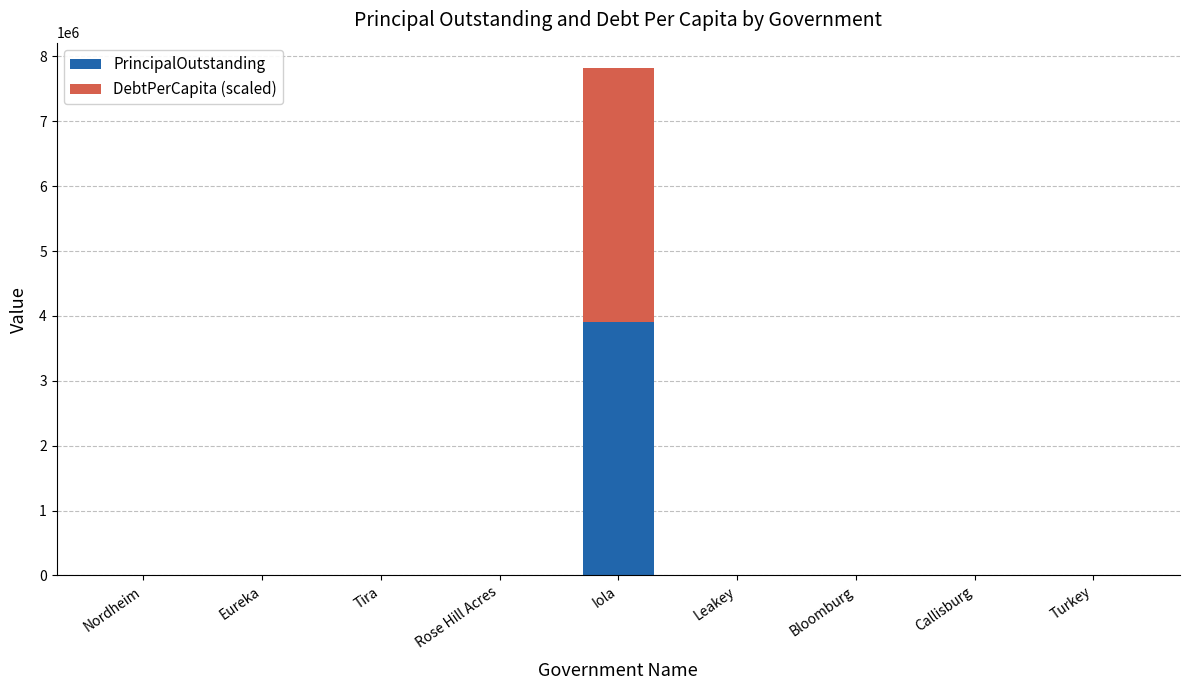

At which category is the sum across all series the highest?

Iola